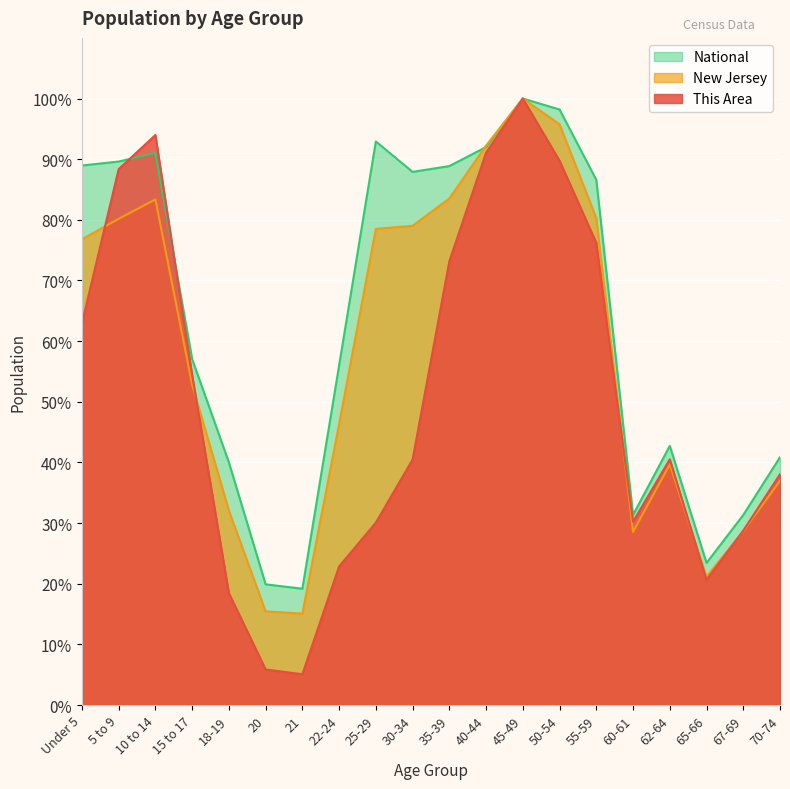

True or false: New Jersey has more than 2 points higher than both neighbors.

True